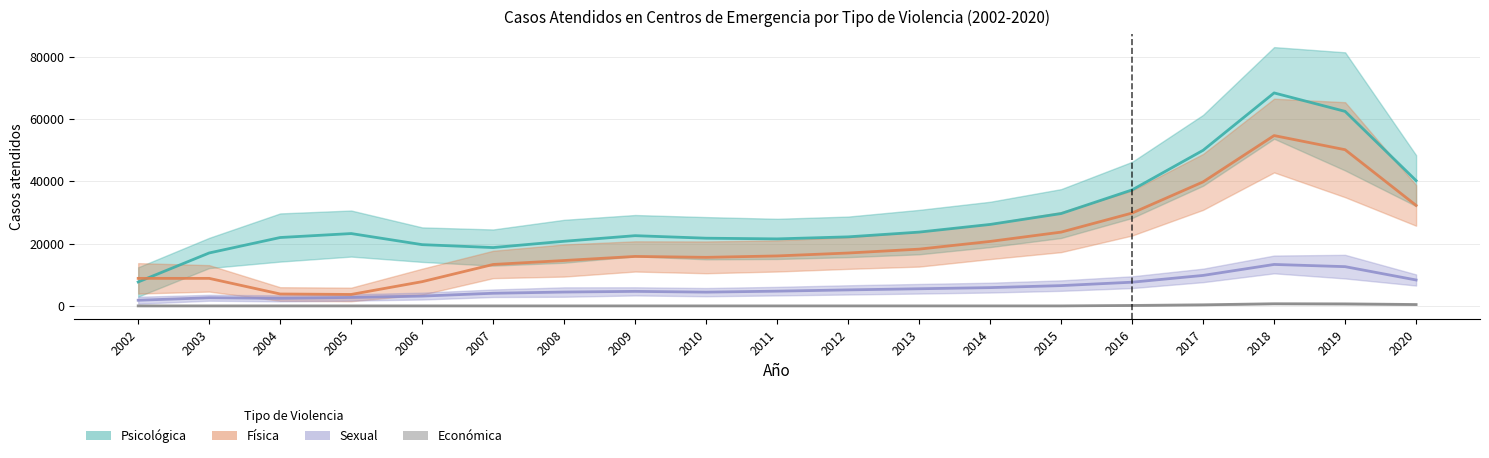

Does the chart have visible grid lines?

Yes